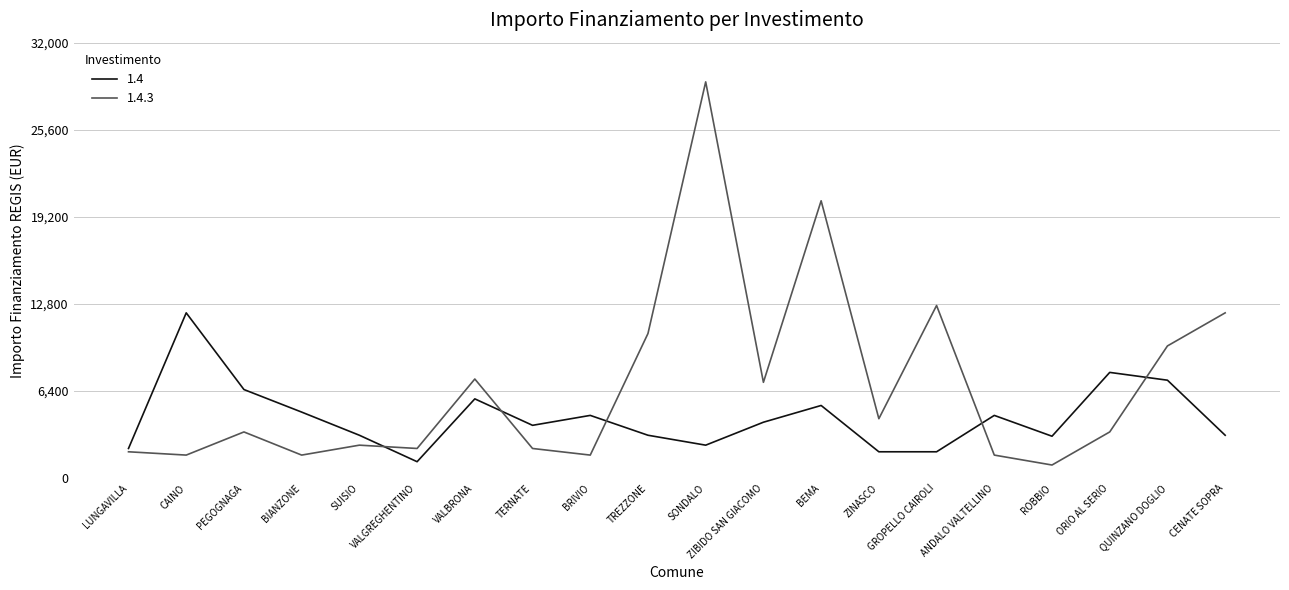

True or false: 1.4 has more than 0 points higher than both neighbors.

True